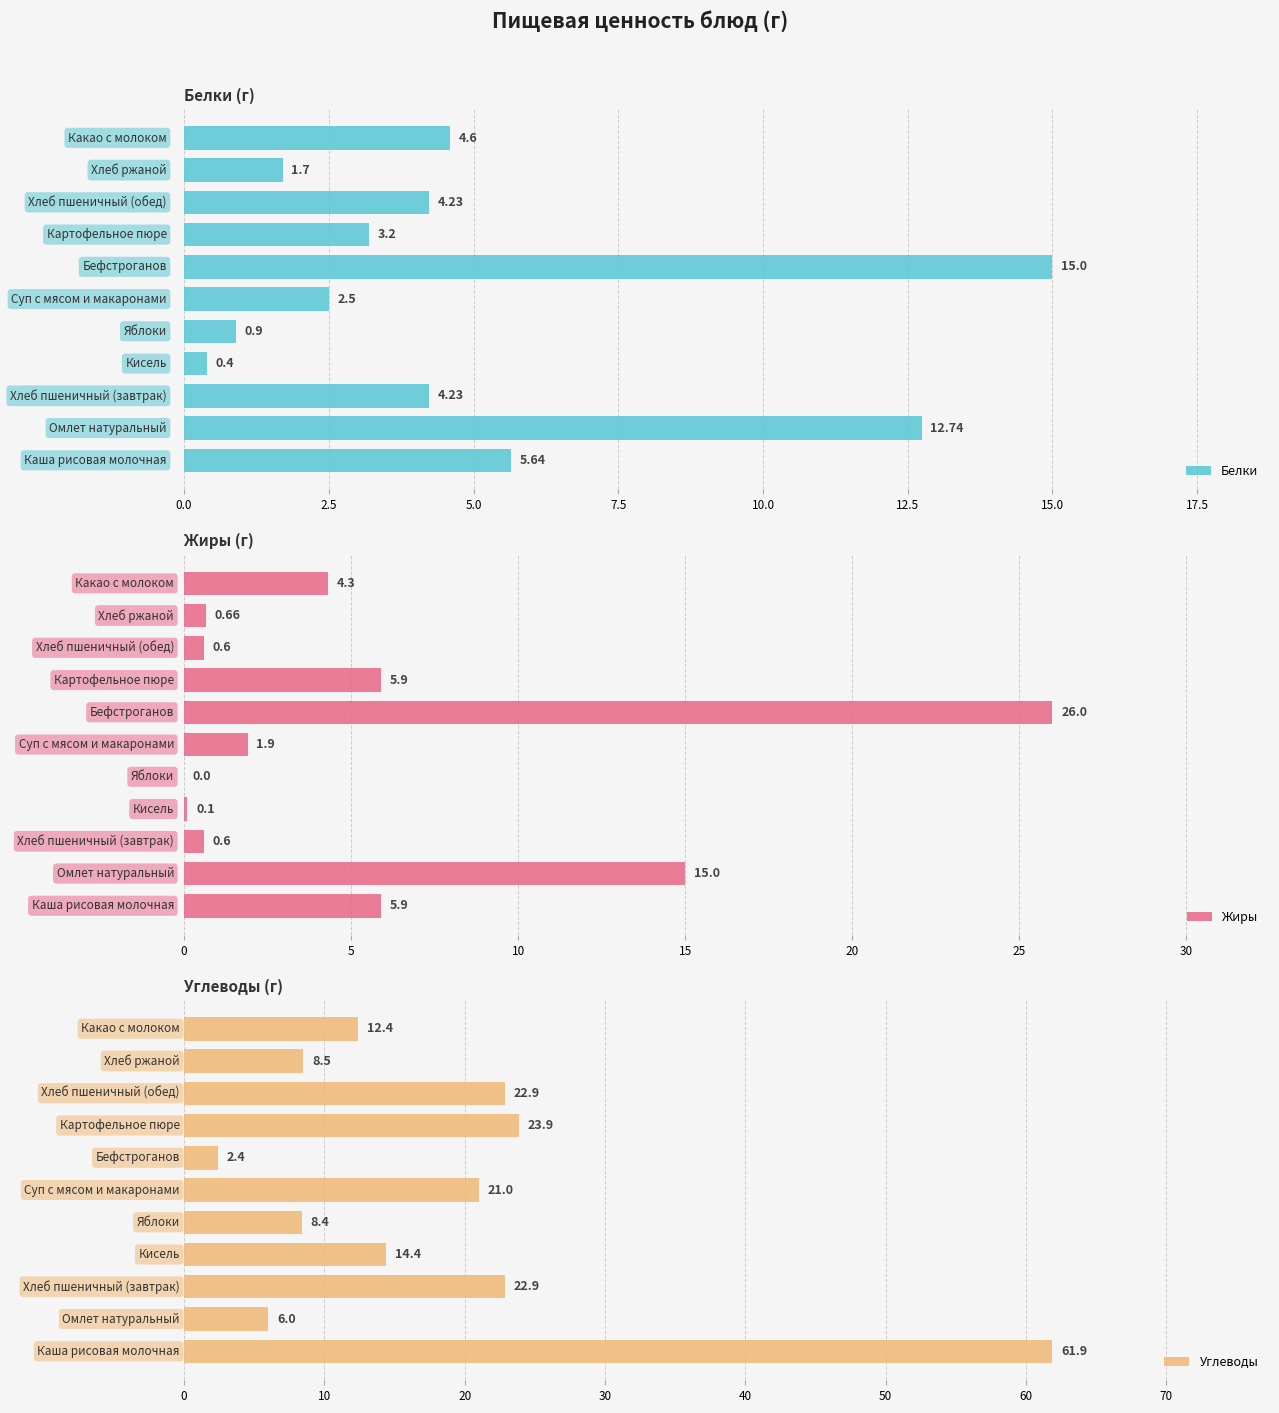

True or false: Жиры has a value of 0.1 at 7.5.

True